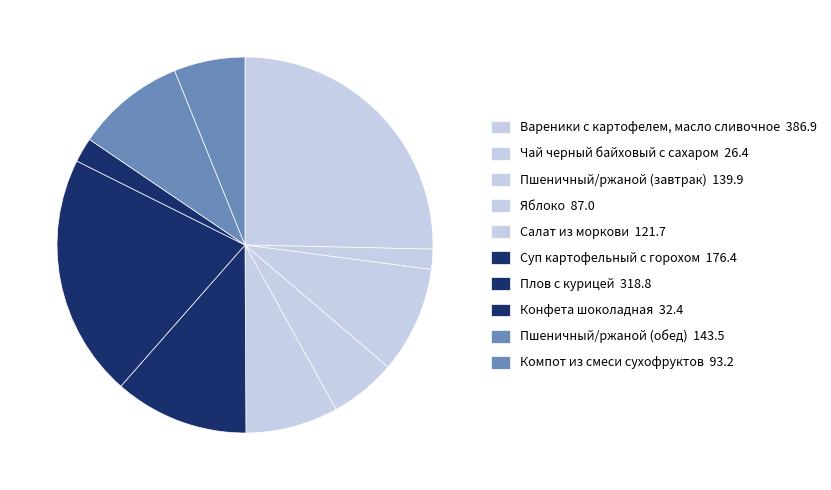

How many segments does this pie chart have?

10